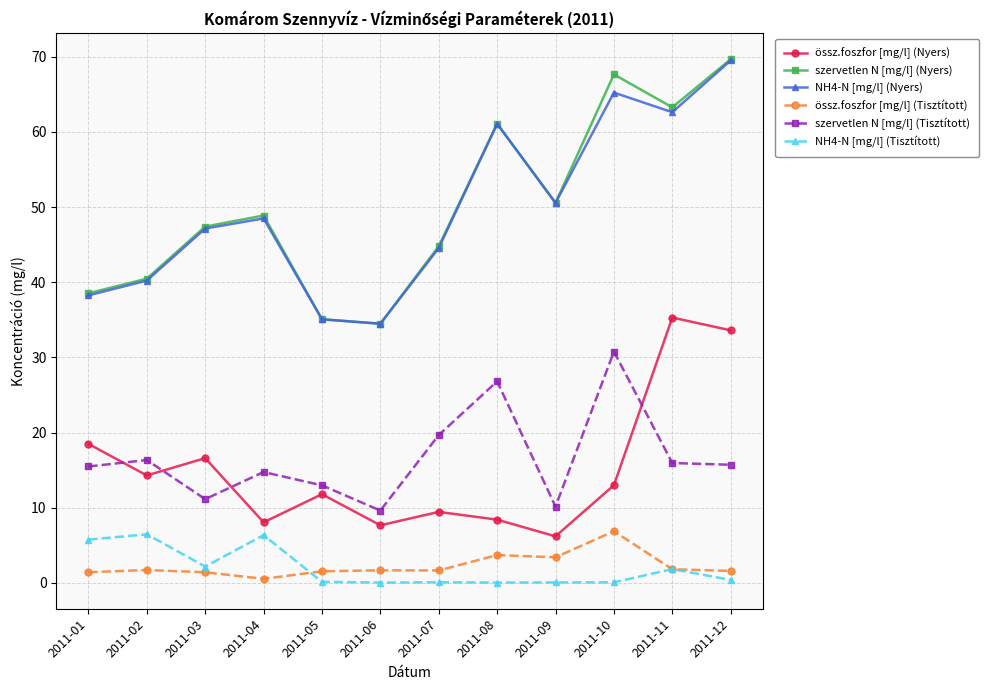

Is the value of szervetlen N [mg/l] (Tisztított) at 2011-04 greater than the value of össz.foszfor [mg/l] (Nyers) at 2011-09?

Yes